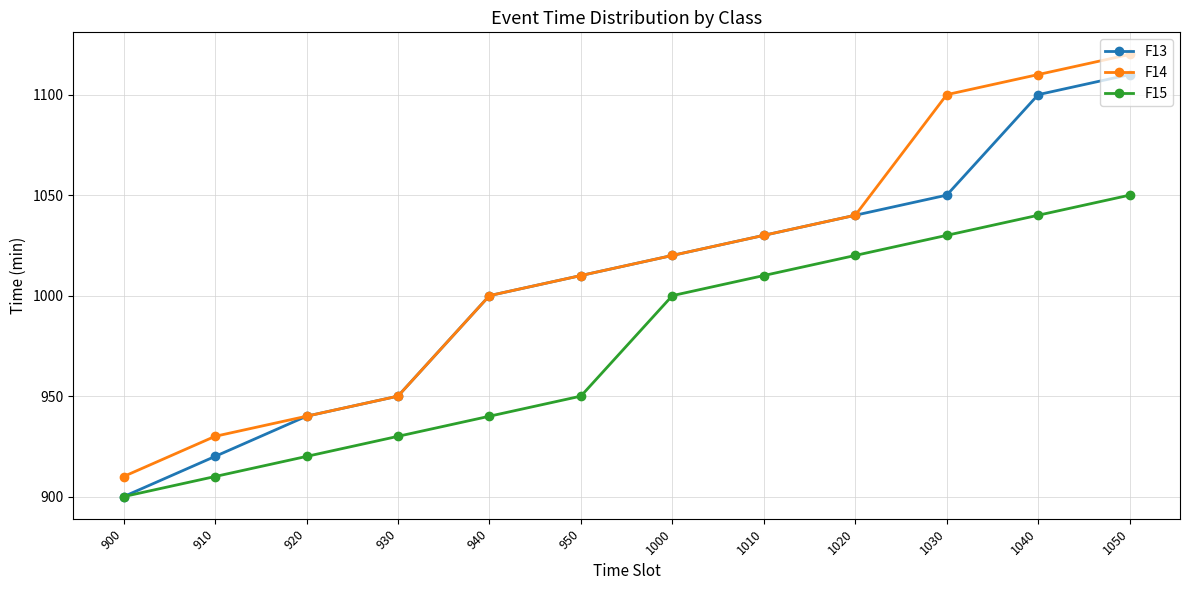

True or false: F15 and F14 cross at least once.

False